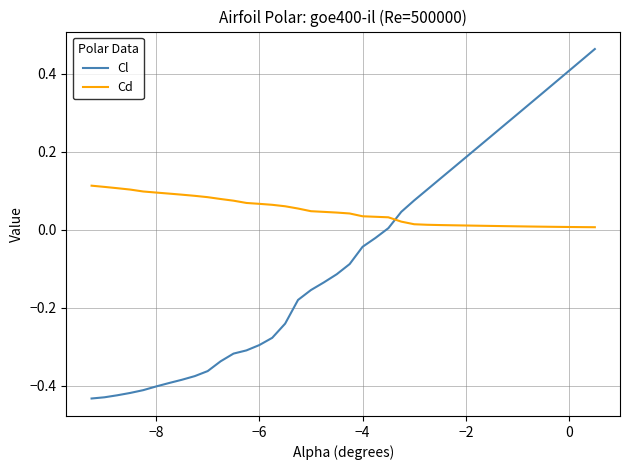

Does the chart display data point markers on the line(s)?

No